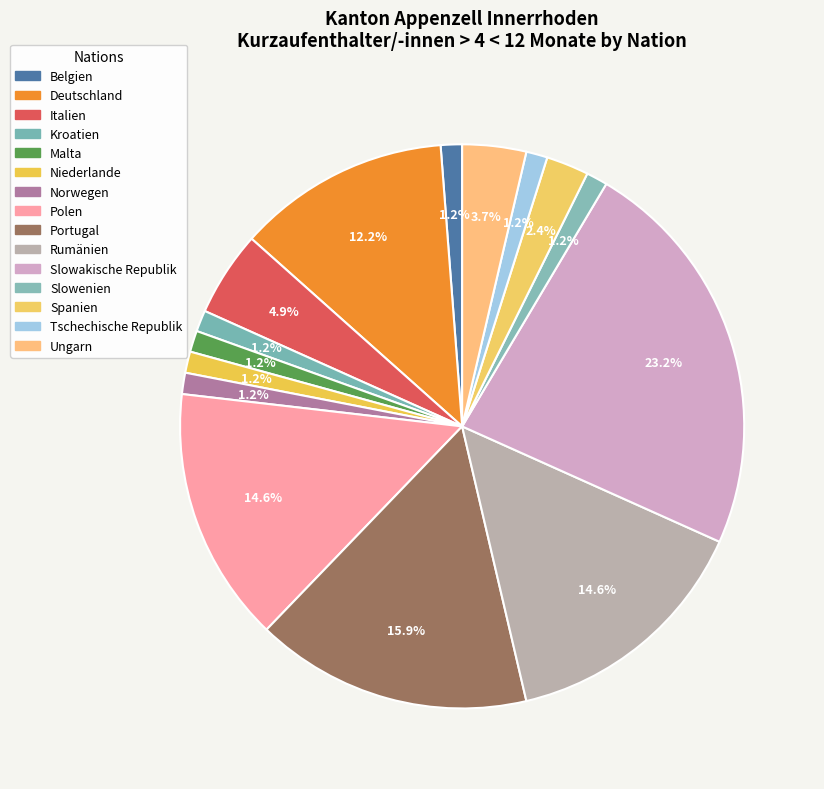

Is it true that Rumänien is 26% of the pie?

False